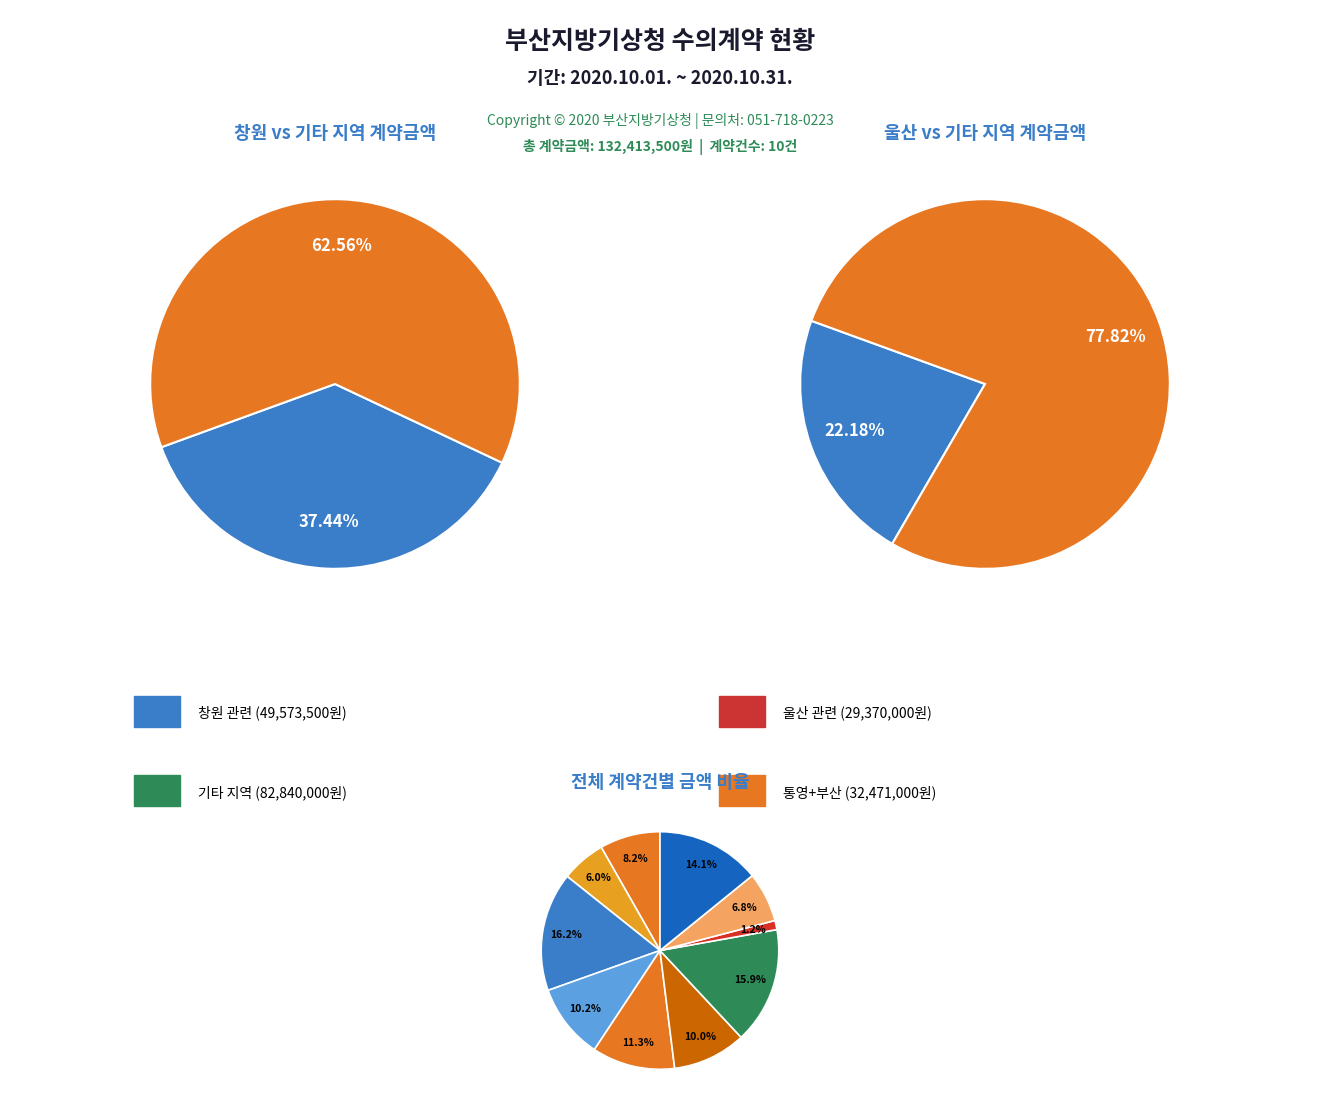

What is the ratio of the value at 창원기상대 청사 조명 교체 공사 to the value at 울산기상대 청관사 시설물 보수 공사?

1.5